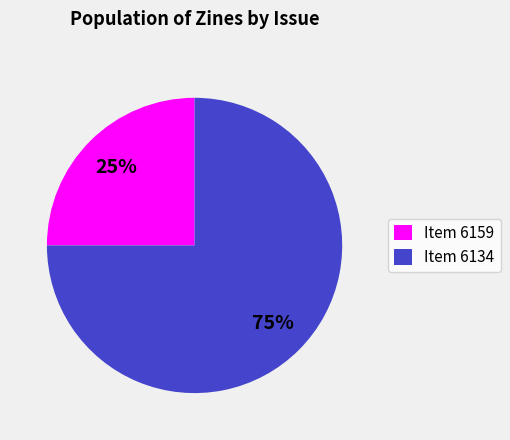

Which category has the biggest portion of the pie?

Item 6134